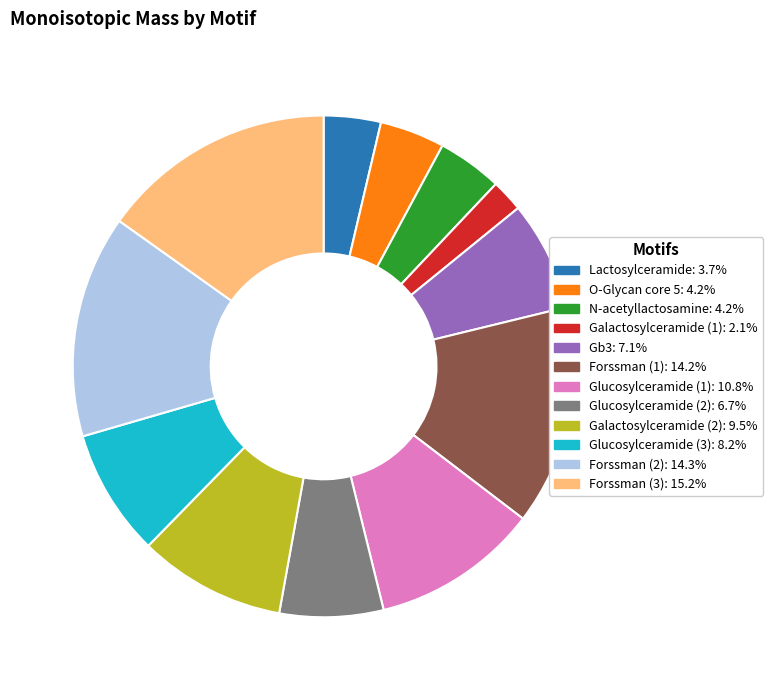

Does any single category account for the majority?

No